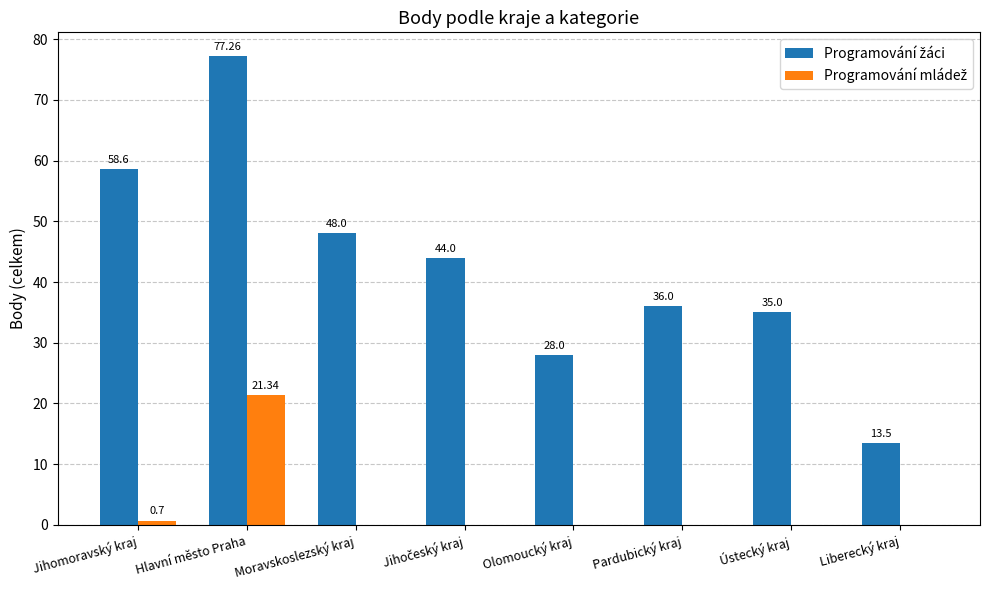

How many data points does each series have?

8